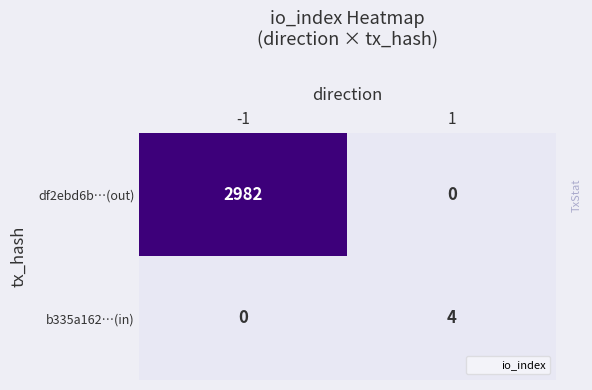

What is the difference between the highest and lowest values at -1?

2982